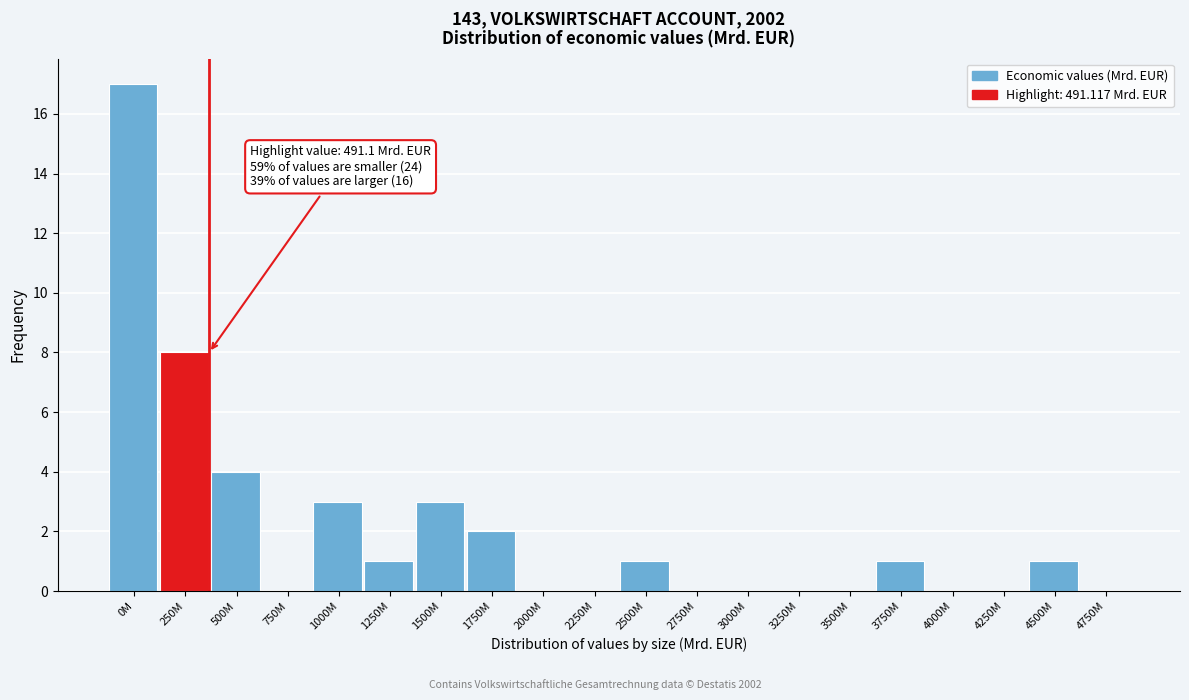

Reading left to right, what are all the values shown in this chart?

0M=17	250M=8	500M=4	750M=0	1000M=3	1250M=1	1500M=3	1750M=2	2000M=0	2250M=0	2500M=1	2750M=0	3000M=0	3250M=0	3500M=0	3750M=1	4000M=0	4250M=0	4500M=1	4750M=0